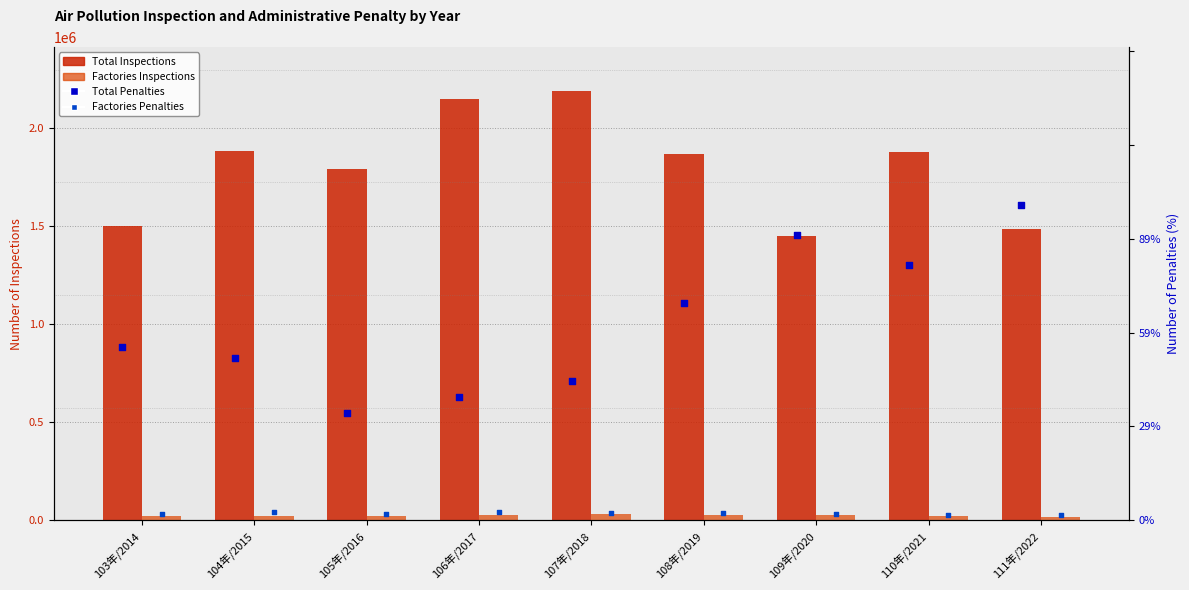

Which series has the widest spread of Y values?

Total Inspections